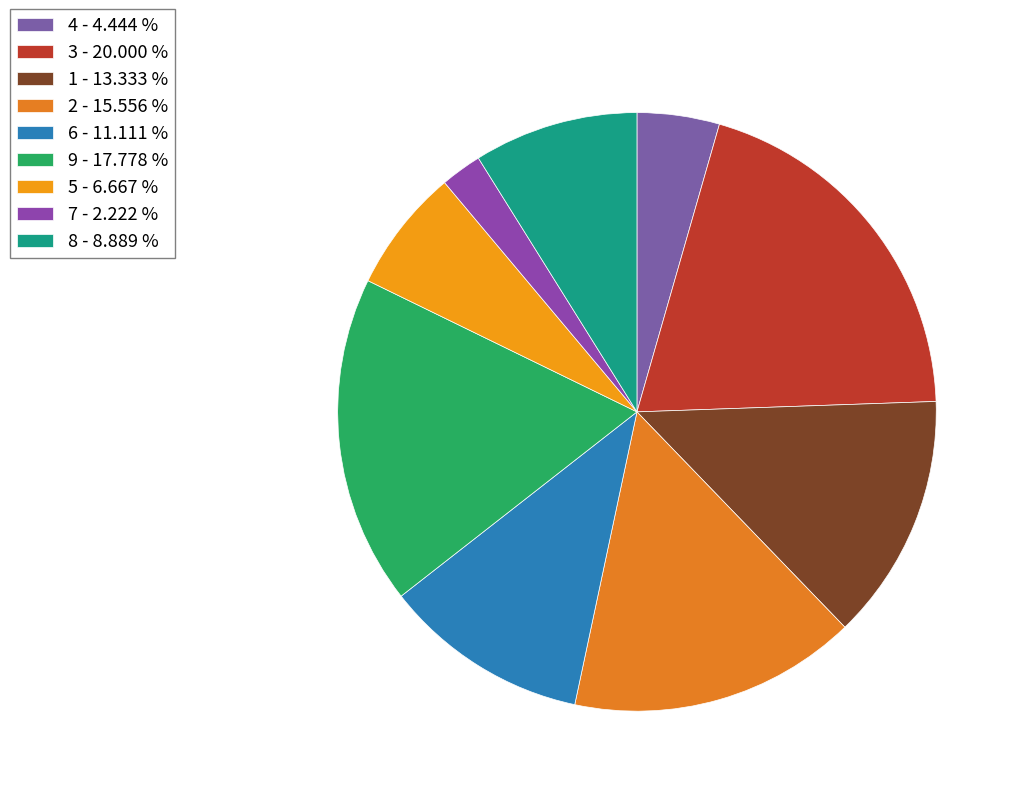

To the nearest percent, what is the difference between the largest and smallest slice percentages?

18%